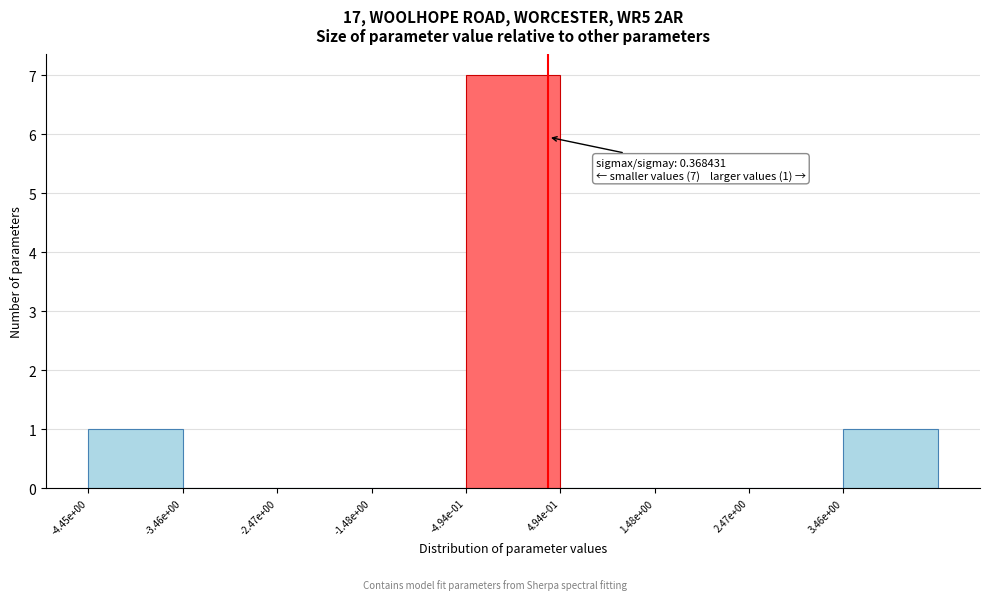

Reading right to left, extract all data points from this chart.

3.46e+00=1	2.47e+00=0	1.48e+00=0	4.94e-01=0	-4.94e-01=7	-1.48e+00=0	-2.47e+00=0	-3.46e+00=0	-4.45e+00=1